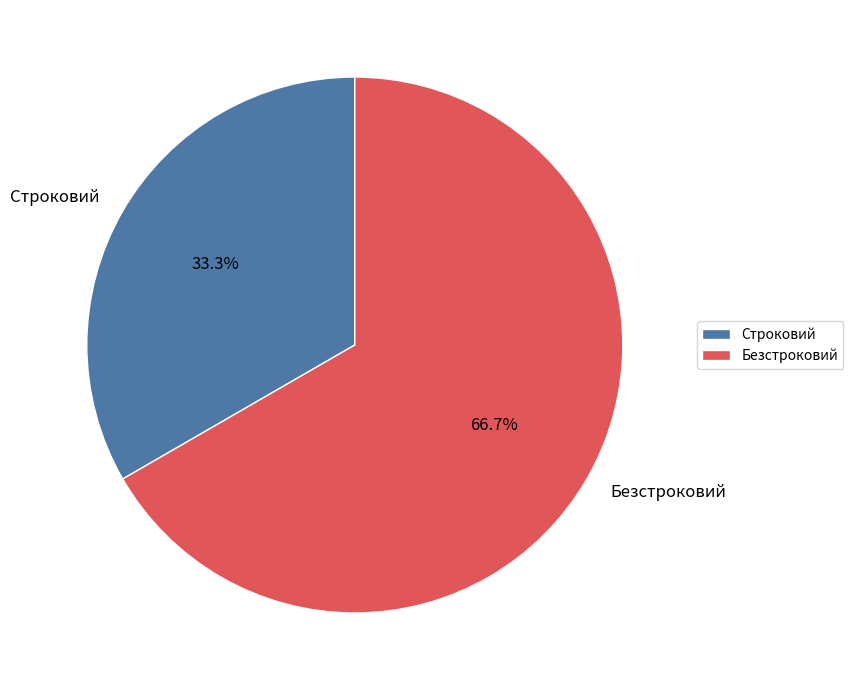

To the nearest percent, what is the difference between the largest and smallest slice percentages?

33%